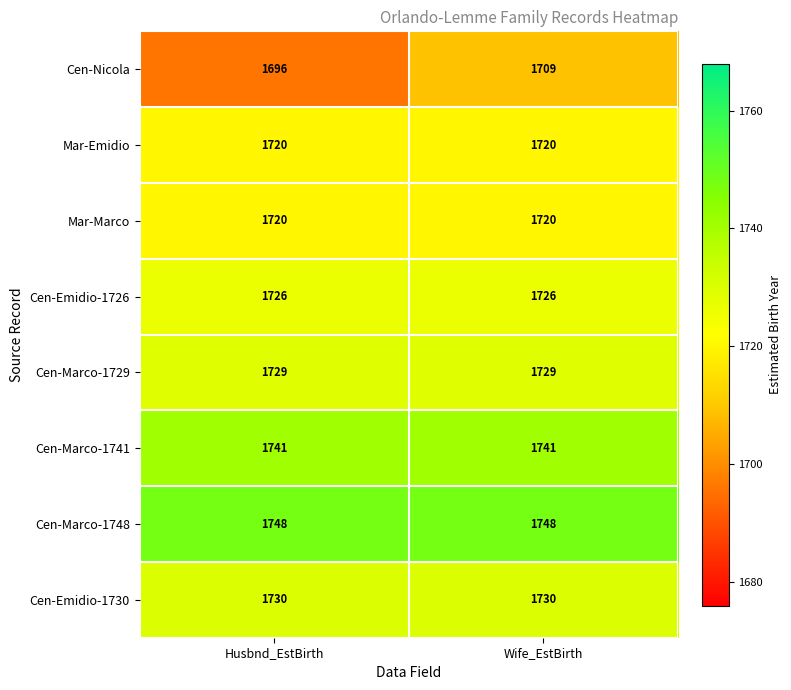

The Cen-Nicola series shows 1709 at Wife_EstBirth. True or false?

True